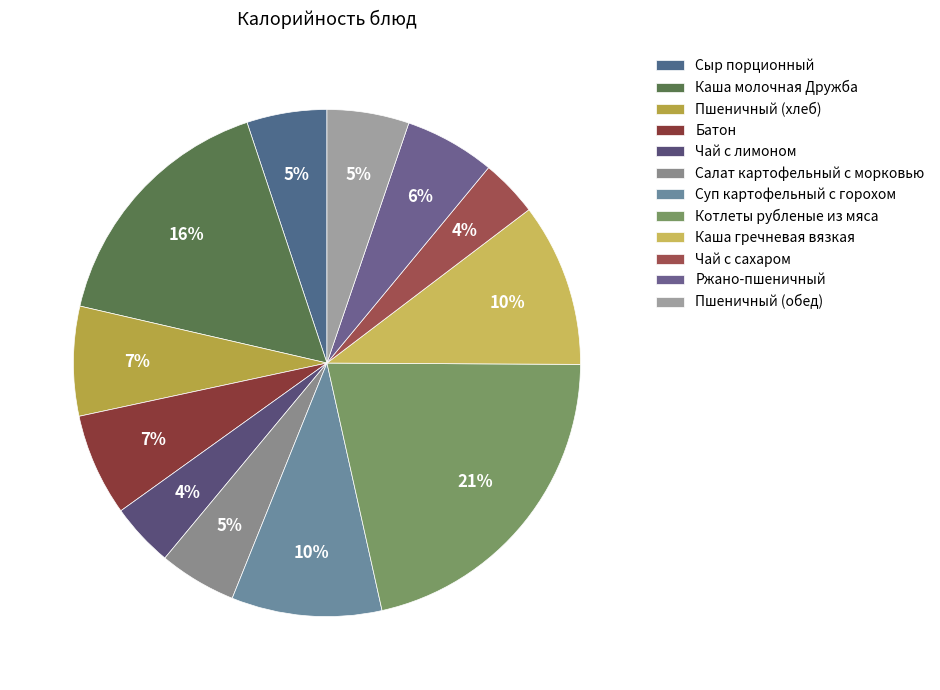

What is the largest slice in the pie chart?

Котлеты рубленые из мяса